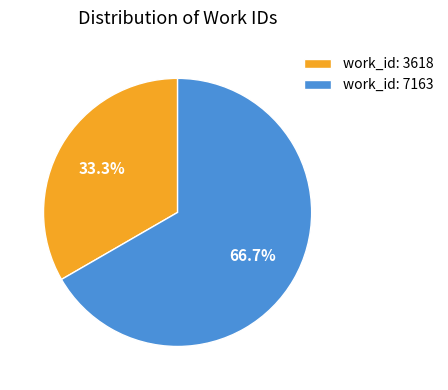

Count the number of slices in the pie.

2